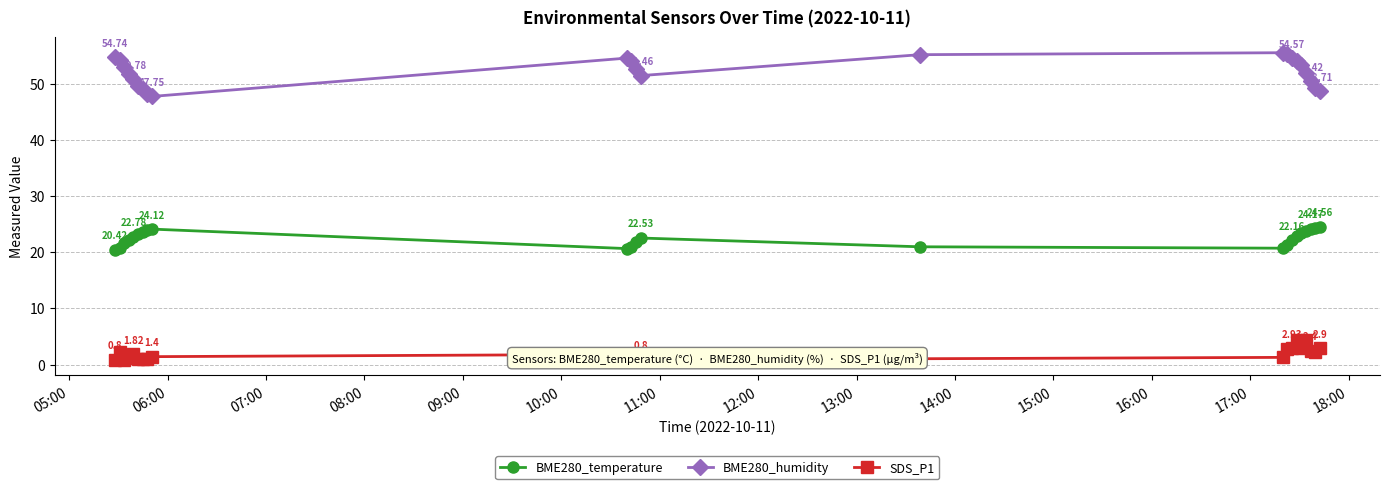

What are all the series names shown in the legend?

BME280_temperature, BME280_humidity, SDS_P1